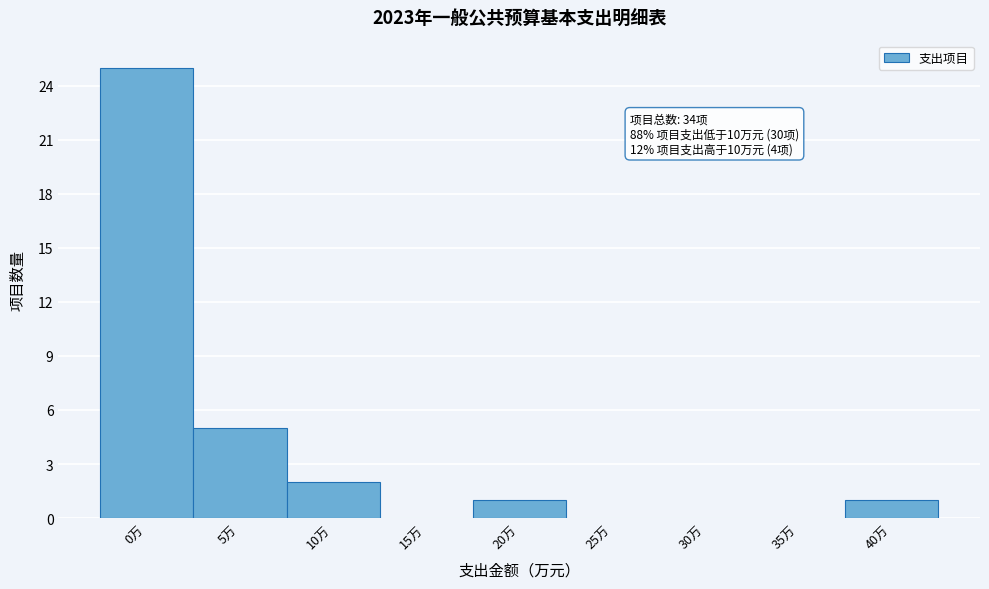

Reading left to right, list all the values displayed in this chart.

0万=25	5万=5	10万=2	15万=0	20万=1	25万=0	30万=0	35万=0	40万=1